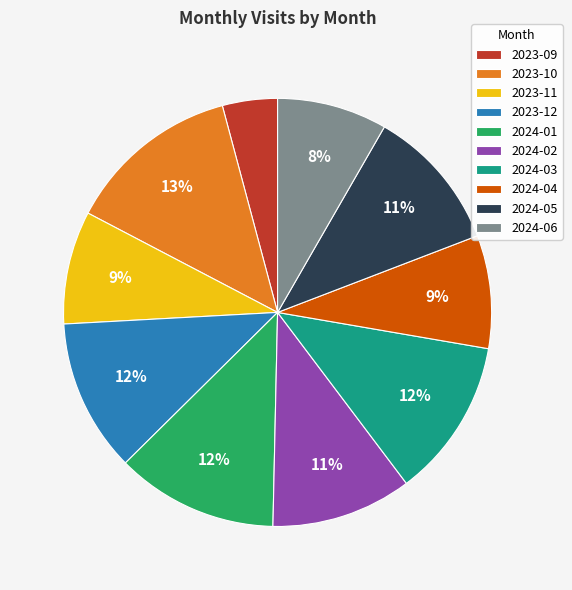

Is there a majority slice in this chart?

No